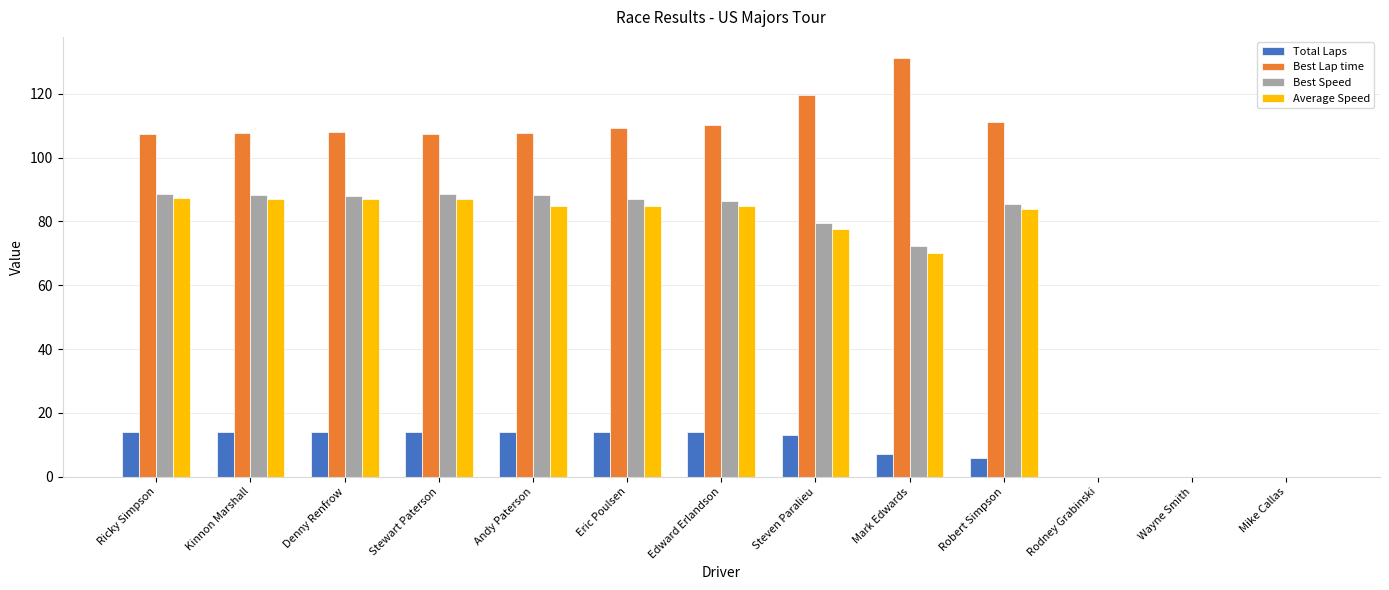

What are all the series names shown in the legend?

Total Laps, Best Lap time, Best Speed, Average Speed